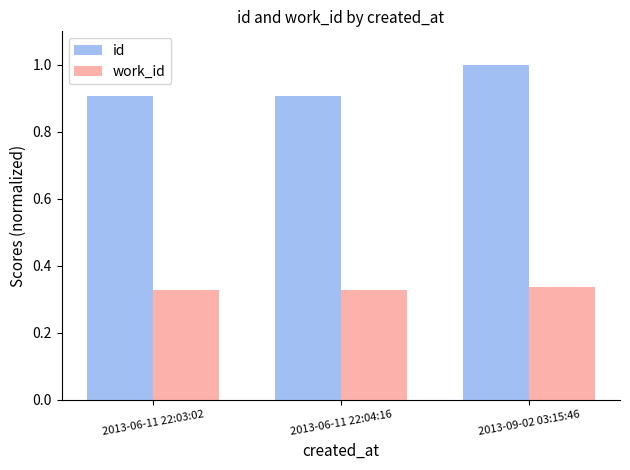

What is the highest value of the id series?

1.0